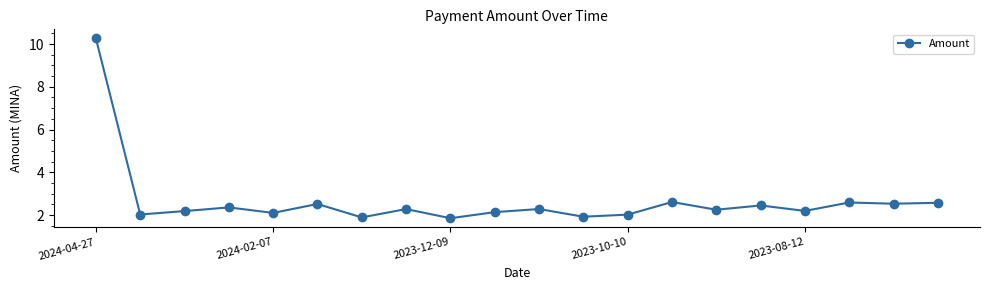

What is the average value?

2.6